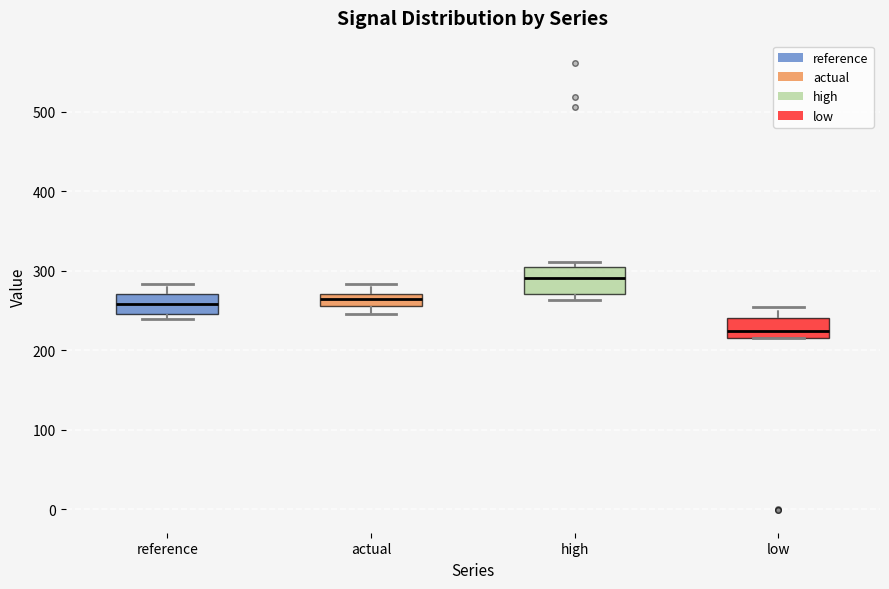

Where is the upper edge of the box for low on the y-axis? The values are not printed on the chart, so give them approximately, as read against the axis.

240